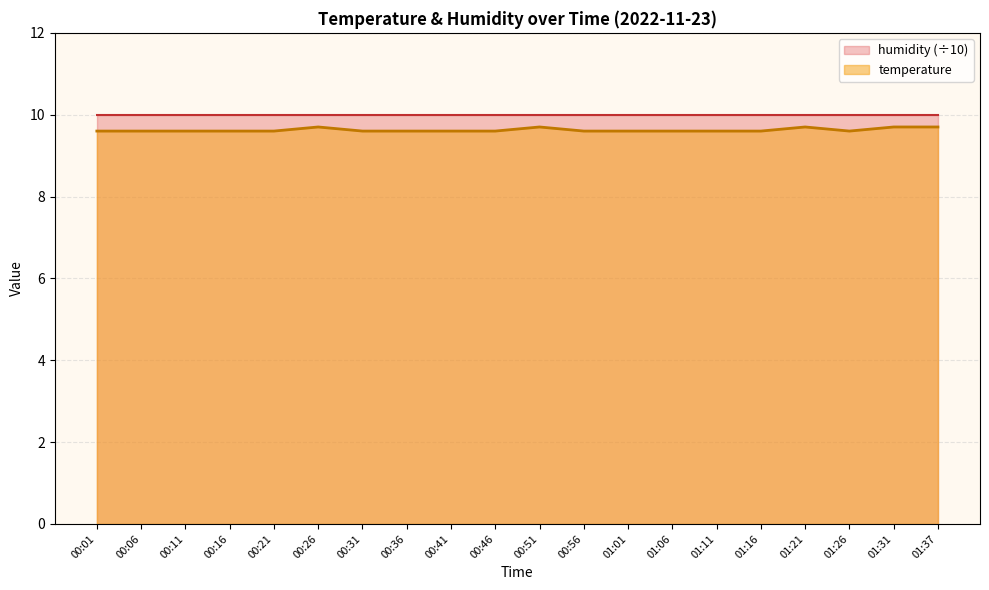

True or false: the data shows 9.6 at 00:31.

True